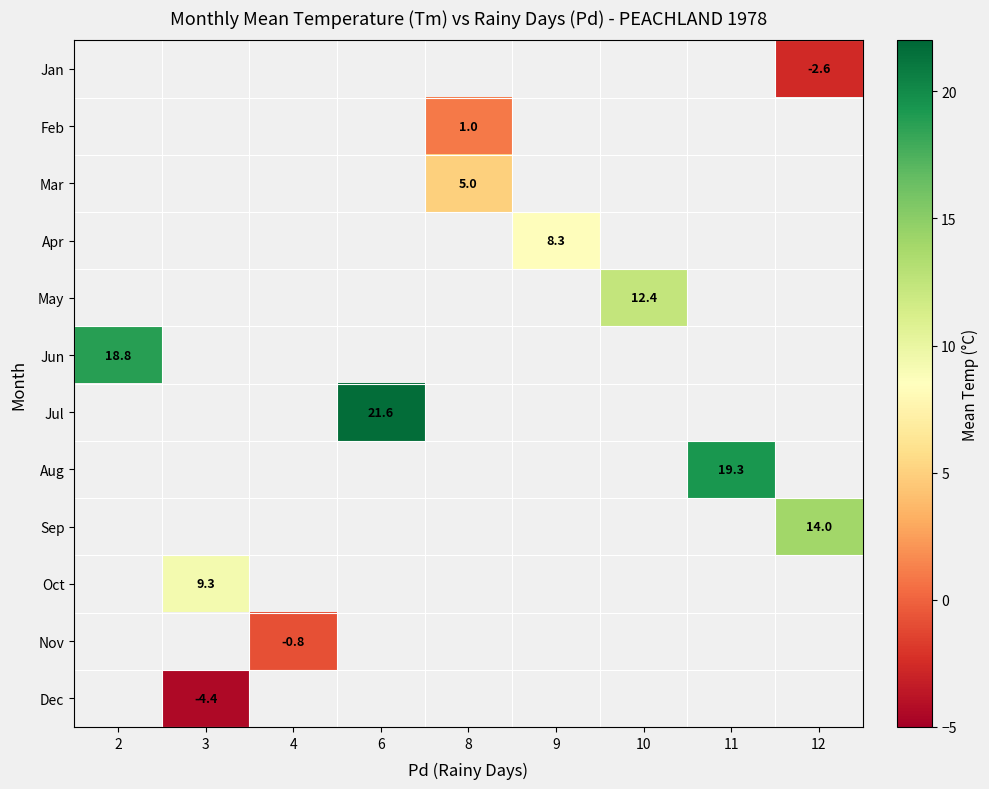

How many positive values does the May series have?

1